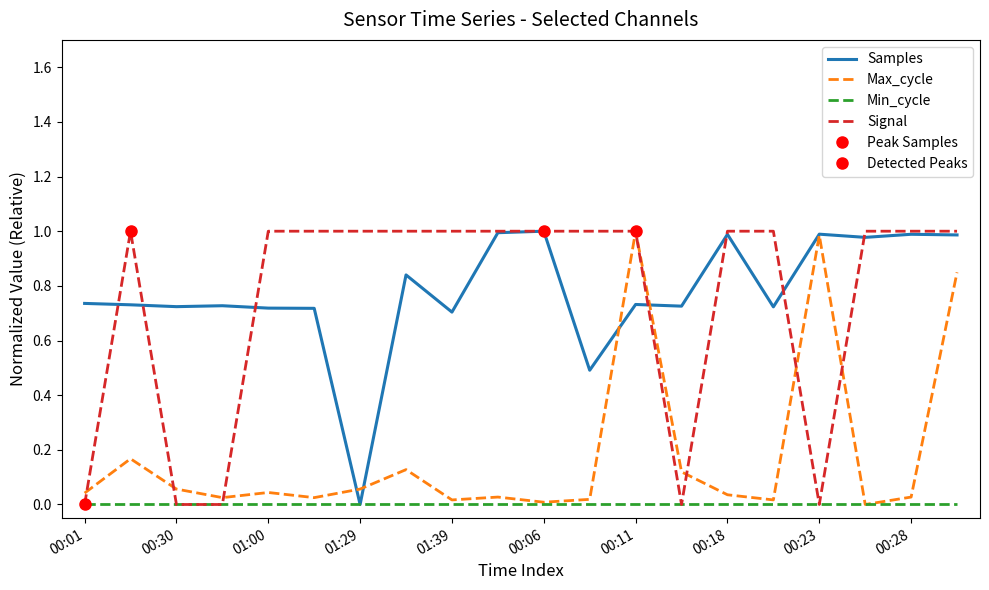

What is the total value across all series at 13?

0.8